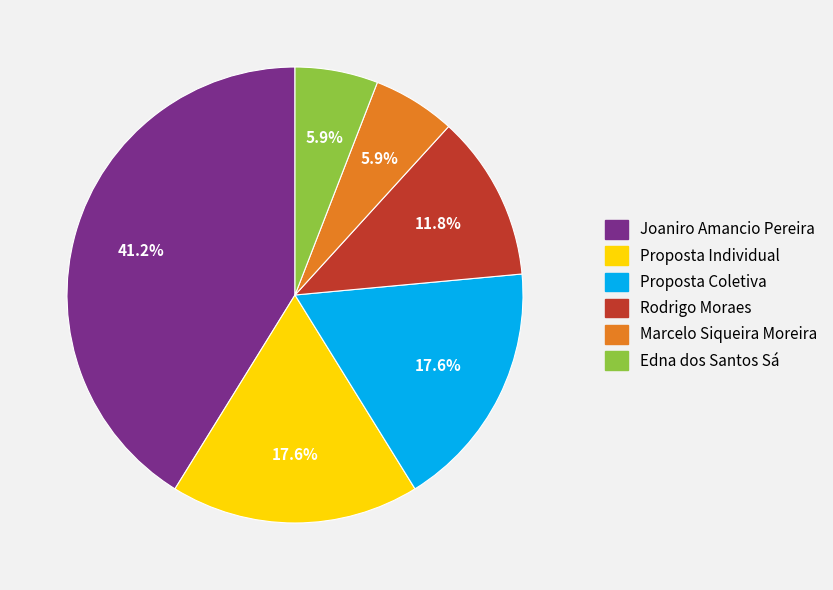

Which category has the biggest portion of the pie?

Joaniro Amancio Pereira